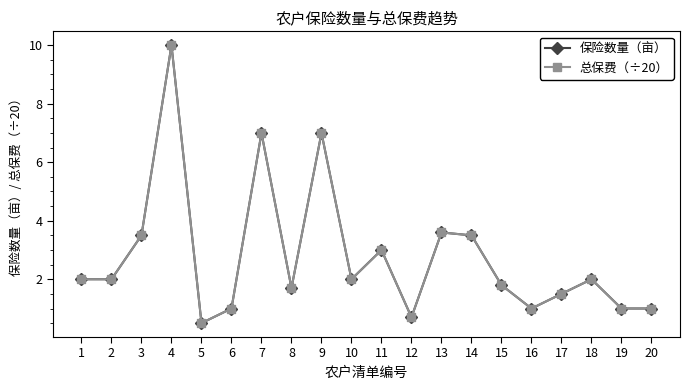

Reading left to right, transcribe all the data shown in this chart.

保险数量（亩）: 1=2.0	2=2.0	3=3.5	4=10.0	5=0.5	6=1.0	7=7.0	8=1.7	9=7.0	10=2.0	11=3.0	12=0.7	13=3.6	14=3.5	15=1.8	16=1.0	17=1.5	18=2.0	19=1.0	20=1.0
总保费（÷20）: 1=2.0	2=2.0	3=3.5	4=10.0	5=0.5	6=1.0	7=7.0	8=1.7	9=7.0	10=2.0	11=3.0	12=0.7	13=3.6	14=3.5	15=1.8	16=1.0	17=1.5	18=2.0	19=1.0	20=1.0